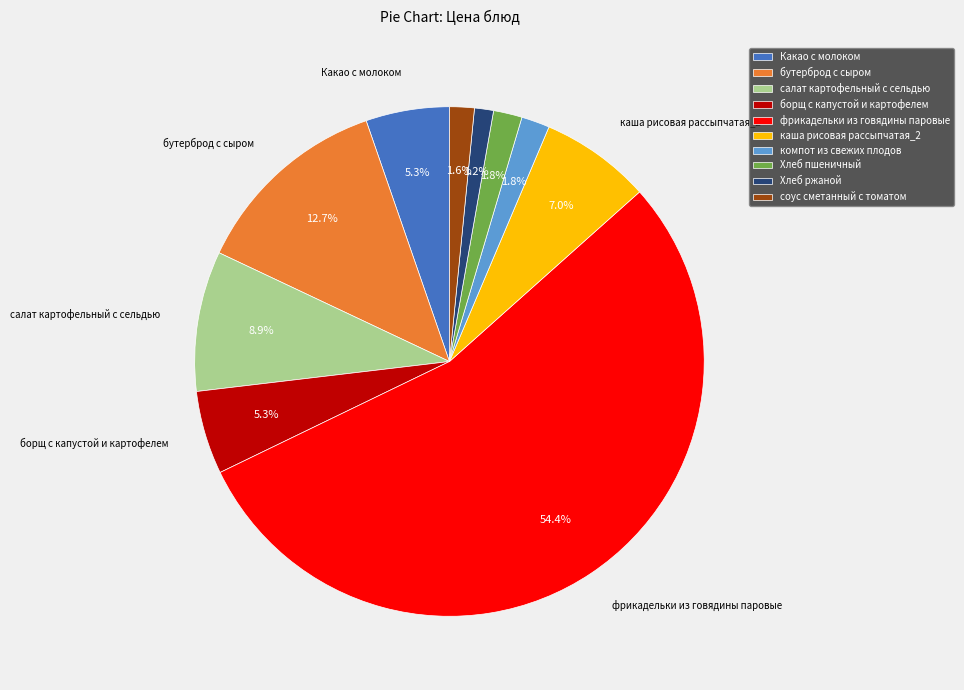

How many segments does this pie chart have?

10